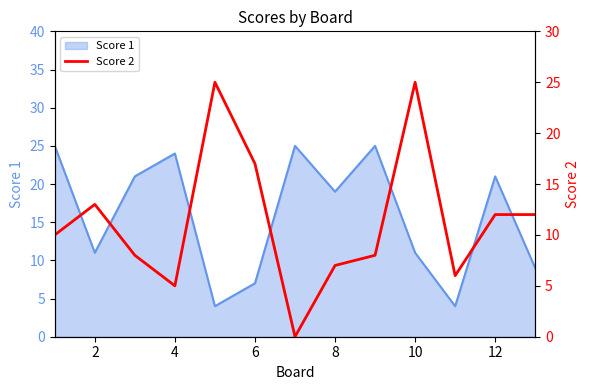

True or false: Score 1 has a value of 24 at 4.

True